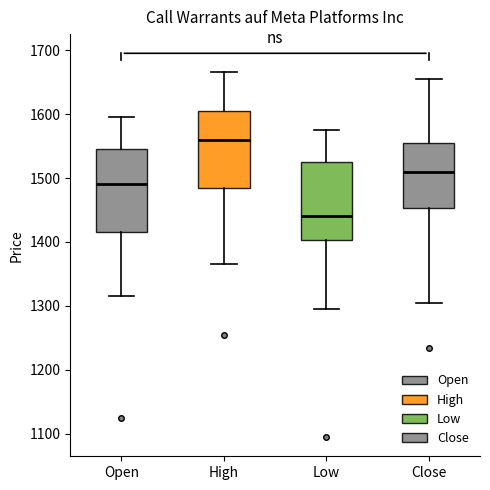

Where is the upper edge of the box for Open on the y-axis? The values are not printed on the chart, so give them approximately, as read against the axis.

1550